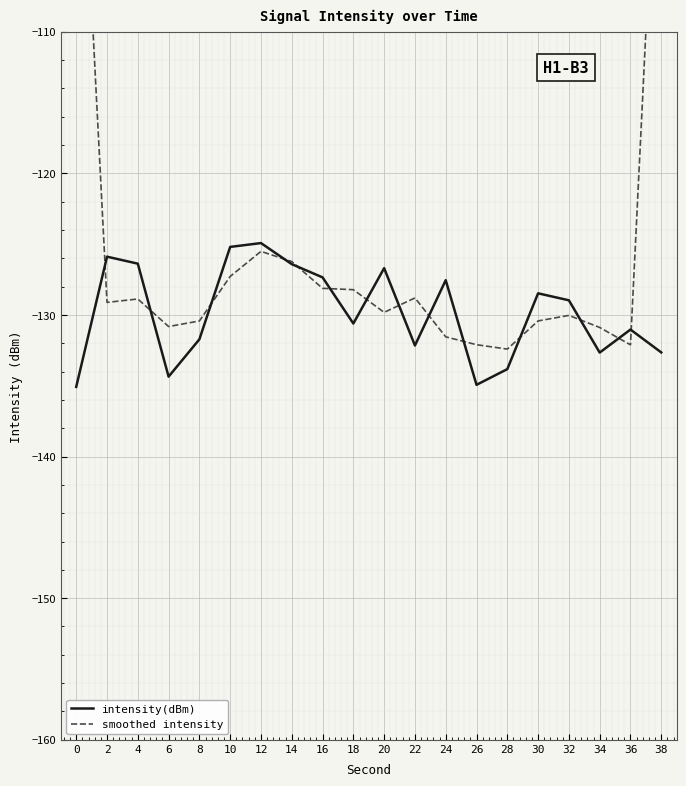

Between 14 and 12, which is larger?

12